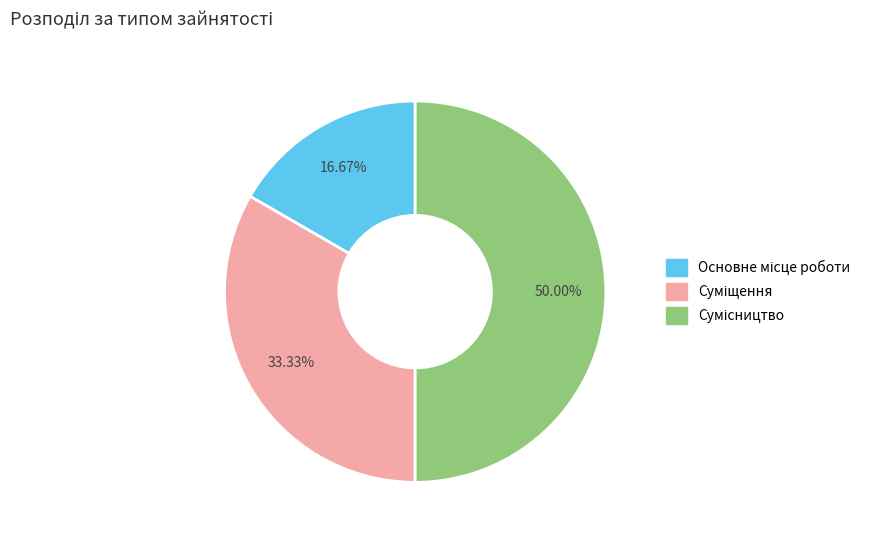

Count the number of slices in the pie.

3